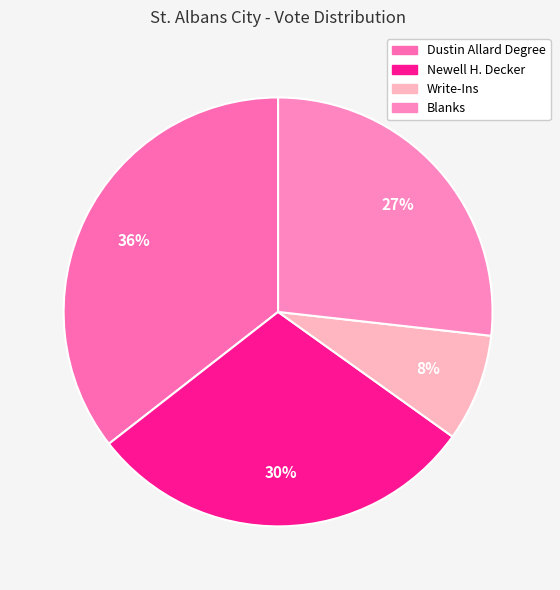

The Newell H. Decker slice represents 30% of the pie. True or false?

True